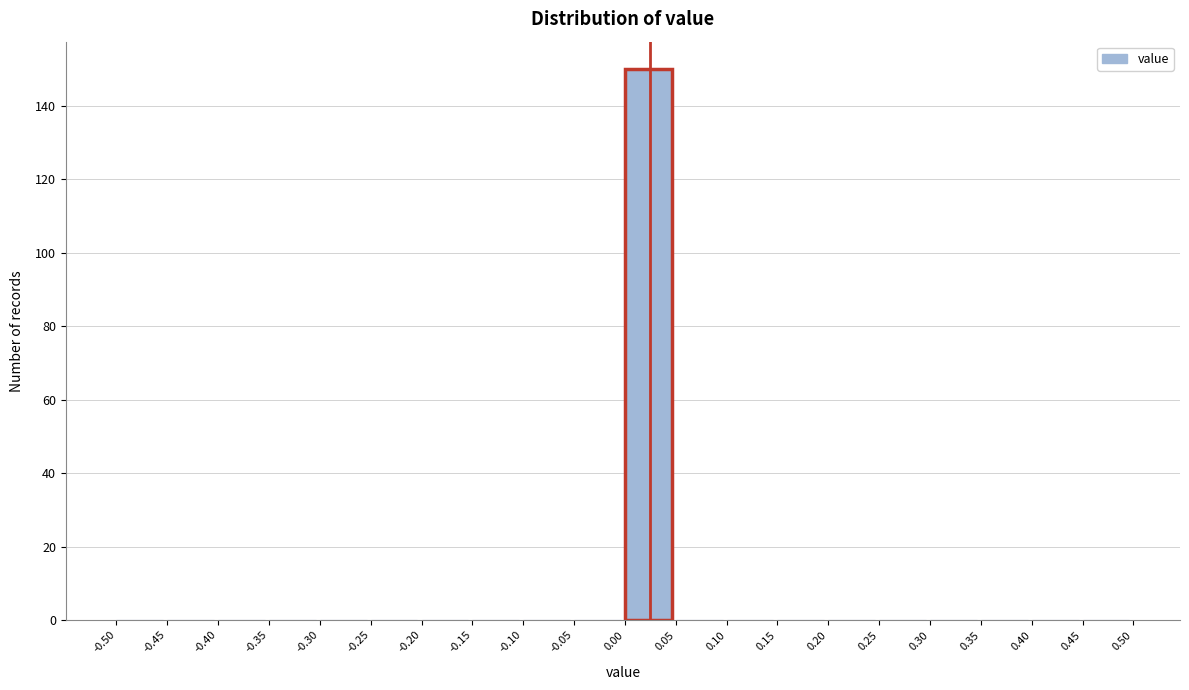

Over which range of the x-axis is the bar tallest?

0.00 to 0.05